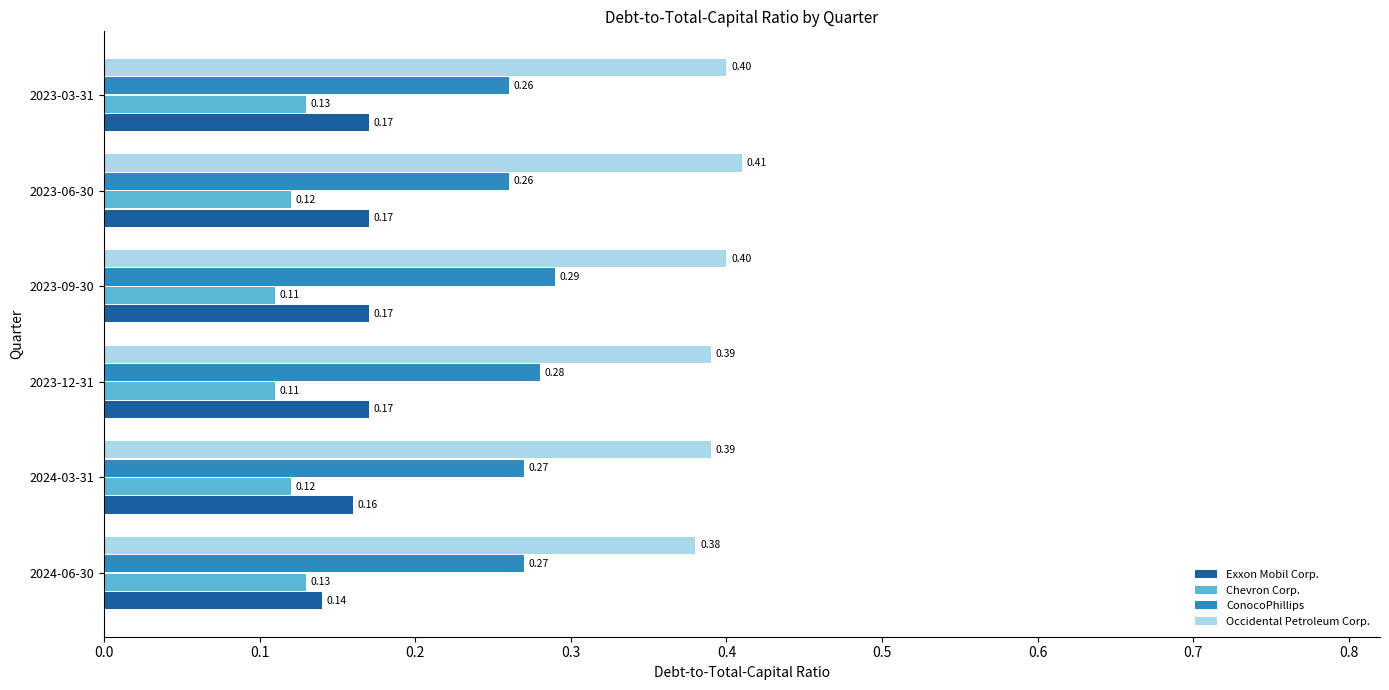

List the series in order of their peak value, highest first.

Occidental Petroleum Corp., ConocoPhillips, Exxon Mobil Corp., Chevron Corp.